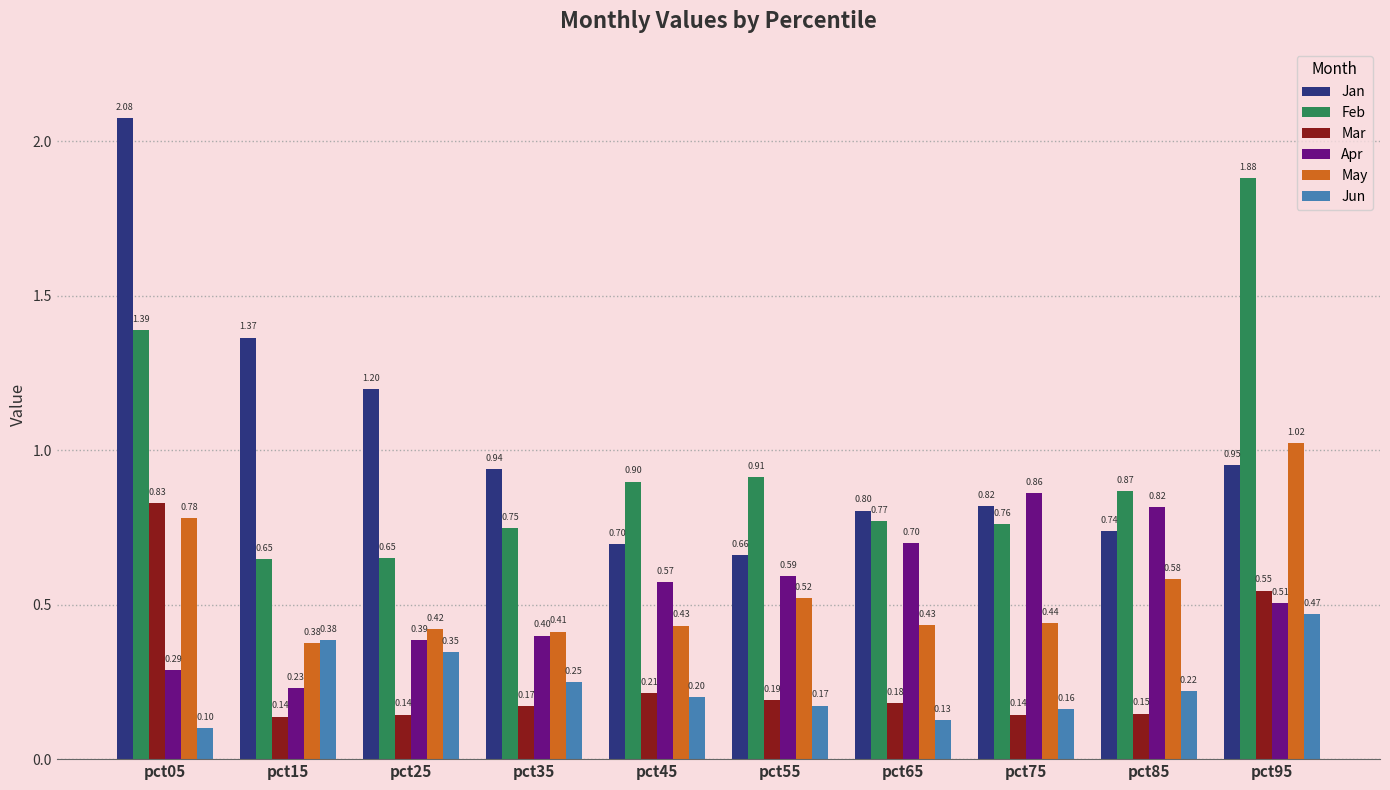

What is the total value across all series at pct55?

3.1